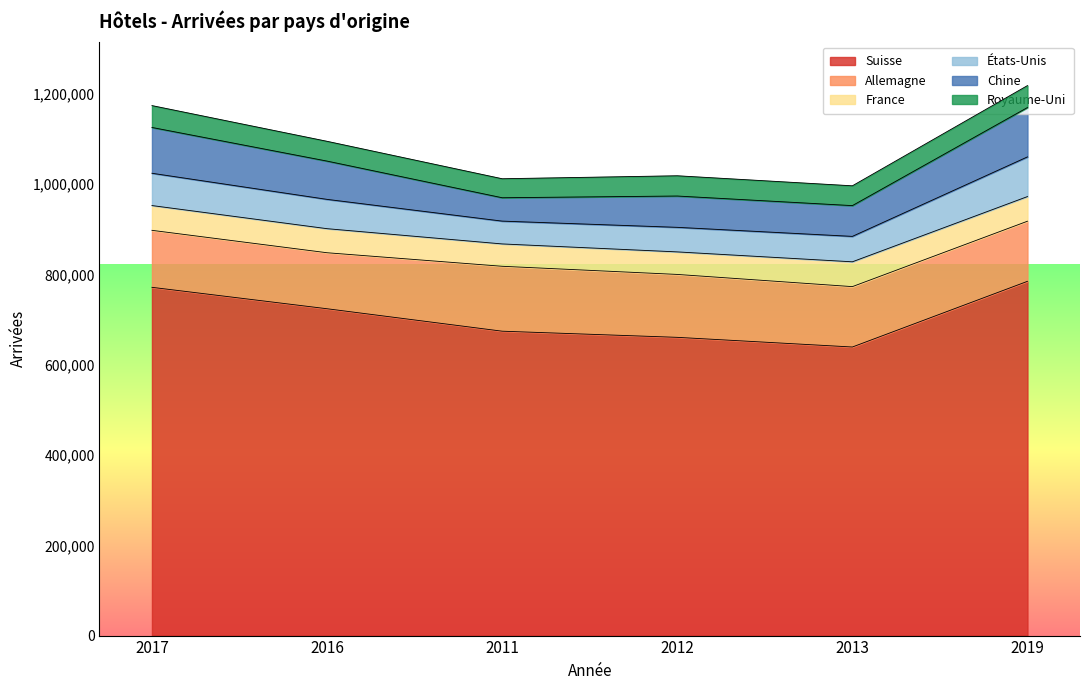

What is the highest value of the États-Unis series?

87903